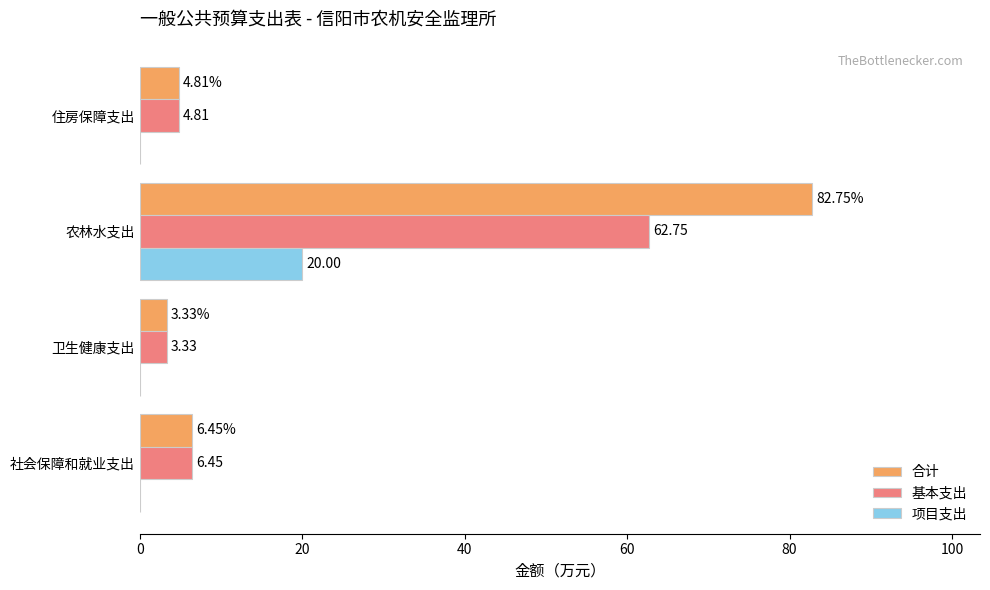

Which series has the largest total across all categories?

合计